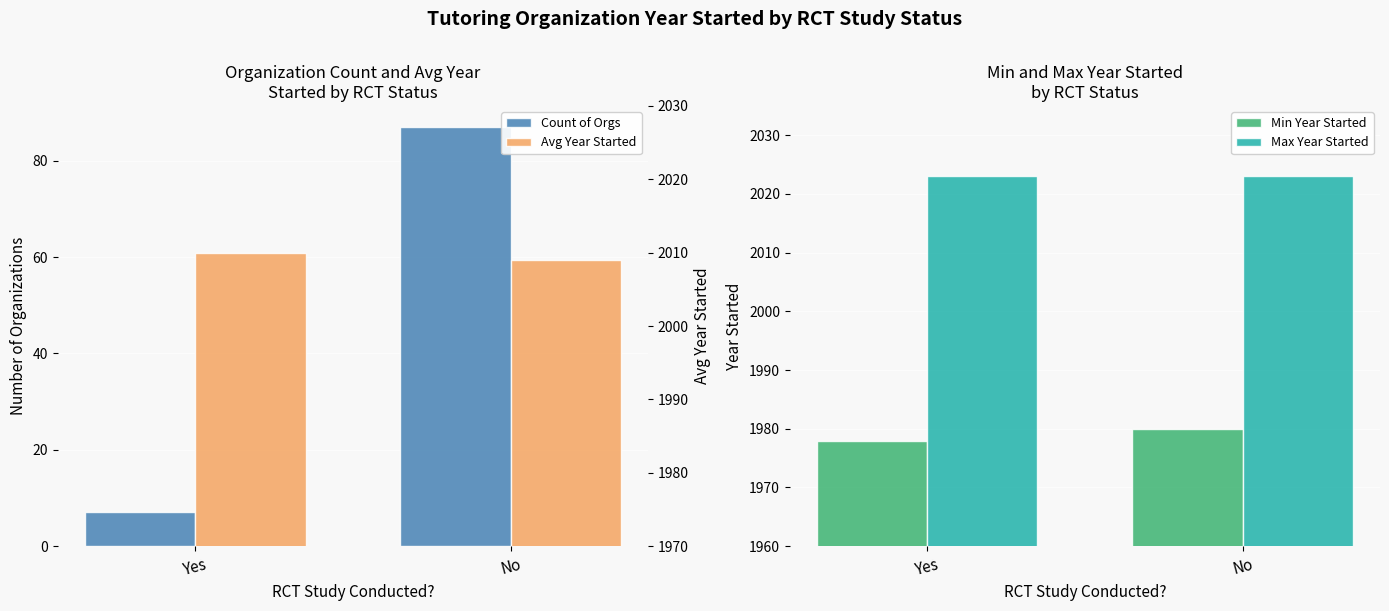

Reading left to right, what are all the values shown in this chart?

Count of Orgs: Yes=7	No=87
Min Year Started: Yes=1978	No=1980
Max Year Started: Yes=2023	No=2023
Avg Year Started: Yes=2010	No=2009